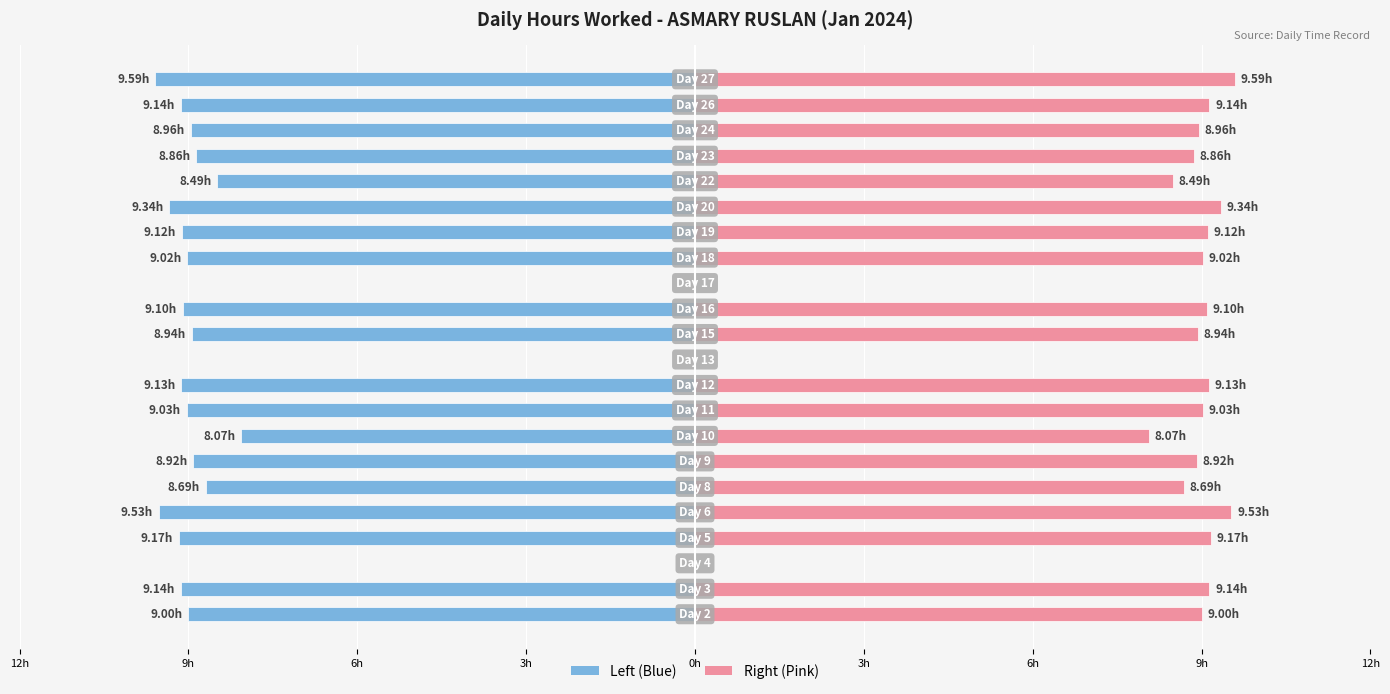

Which series has the largest range (max minus min)?

Hours Worked (Left)